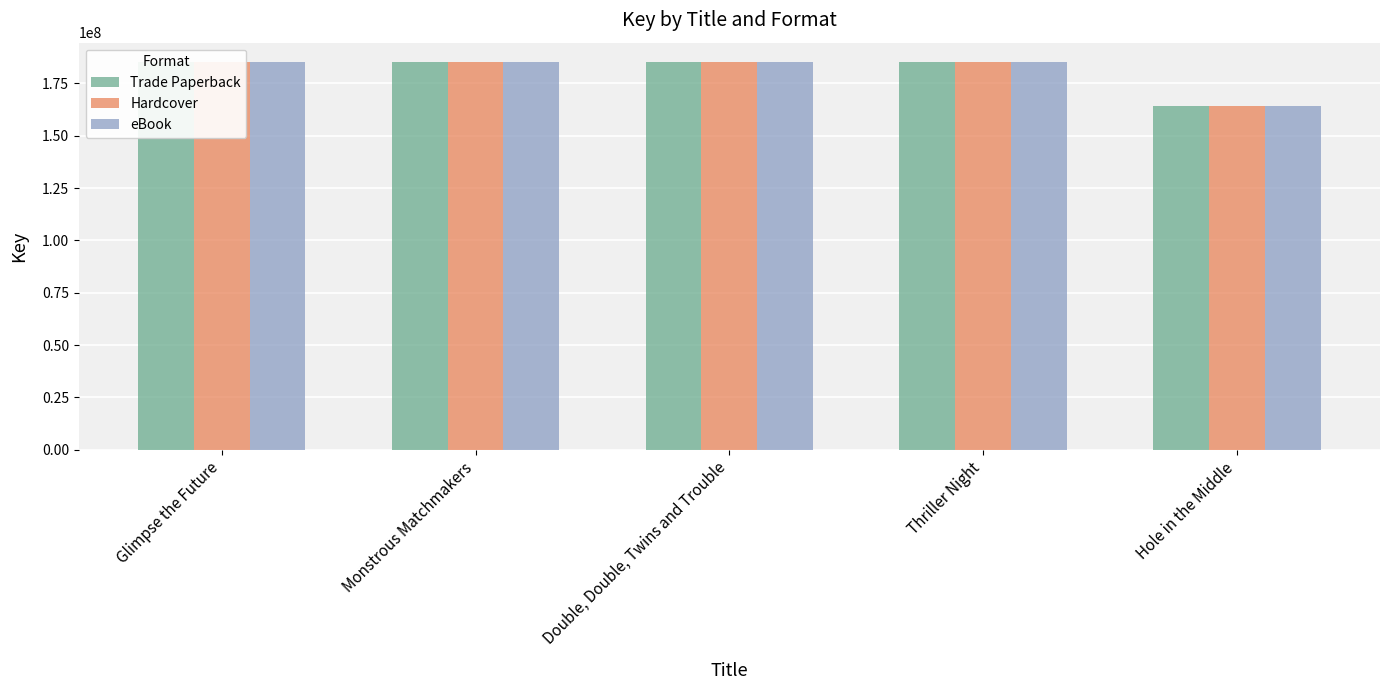

What is the label of the 2nd bar from the right?

Thriller Night